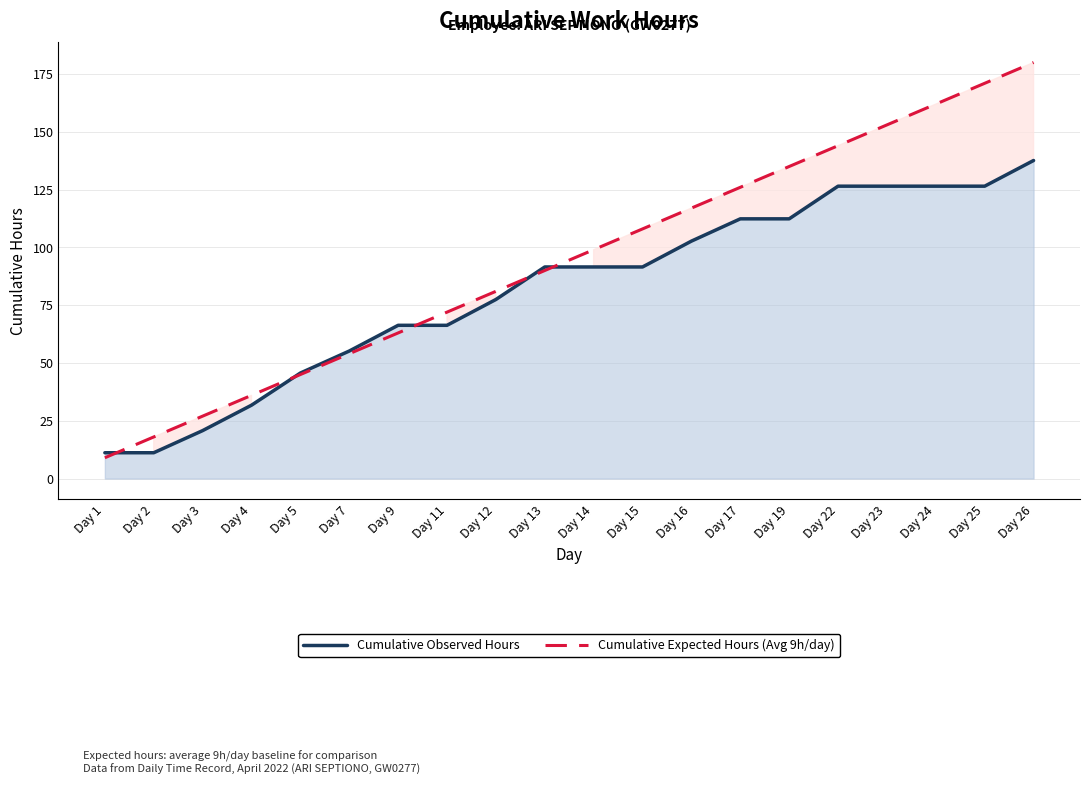

Between which two adjacent categories do Cumulative Expected Hours (Avg 9h/day) and Cumulative Observed Hours first intersect?

Day 1 and Day 2